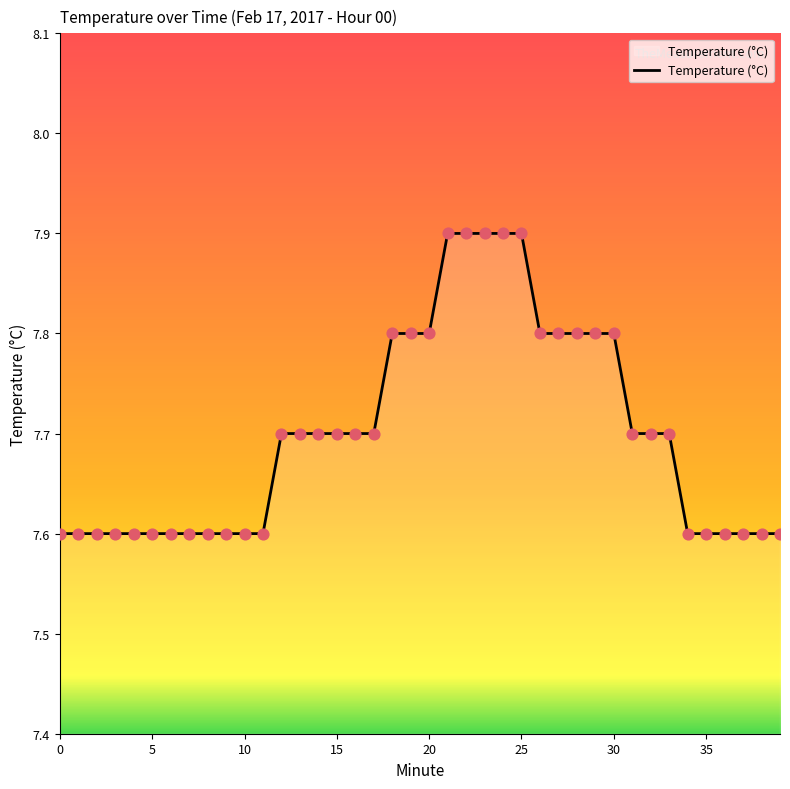

What is the greatest value displayed?

7.9